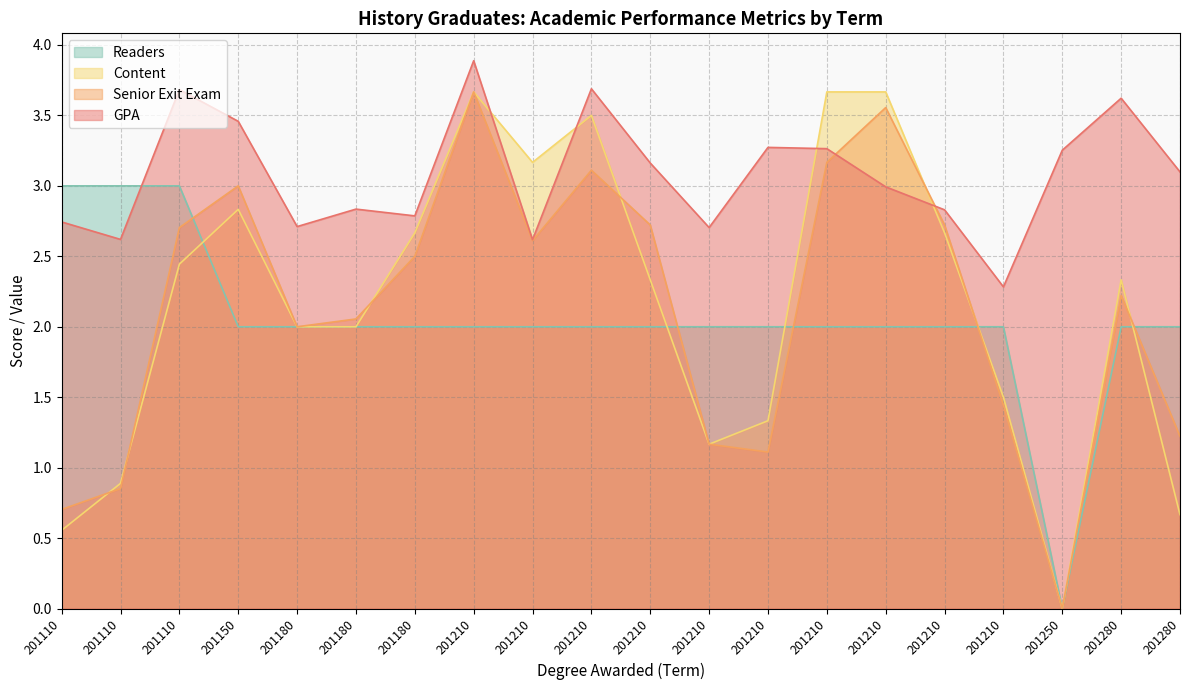

At which category does the chart reach its minimum across all series?

201250